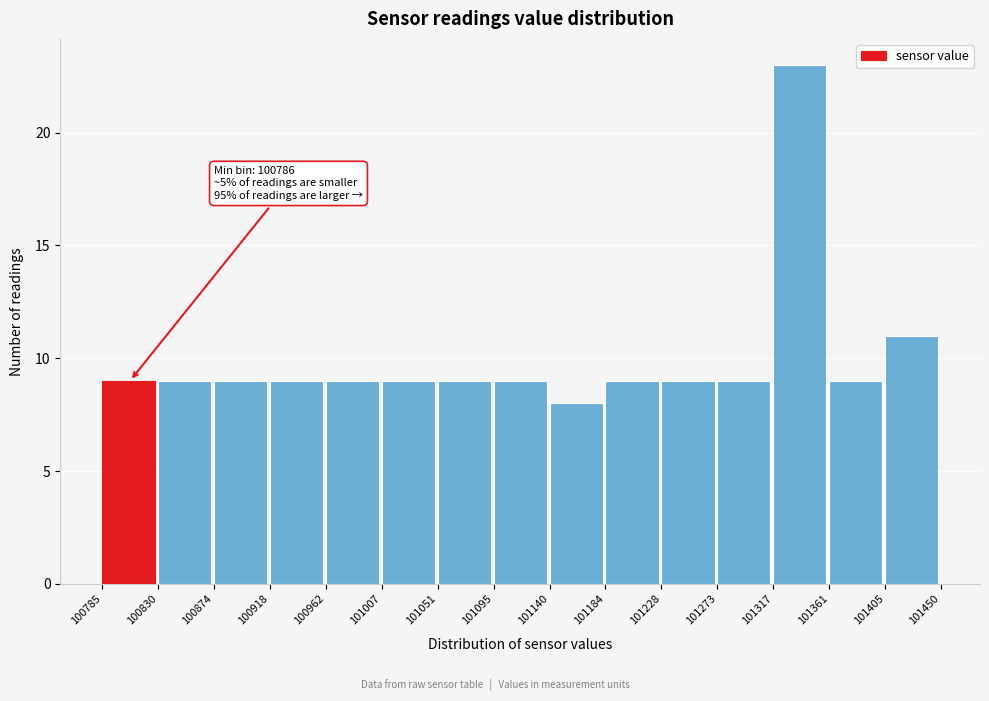

Over which range of the x-axis is the bar tallest?

101317 to 101361